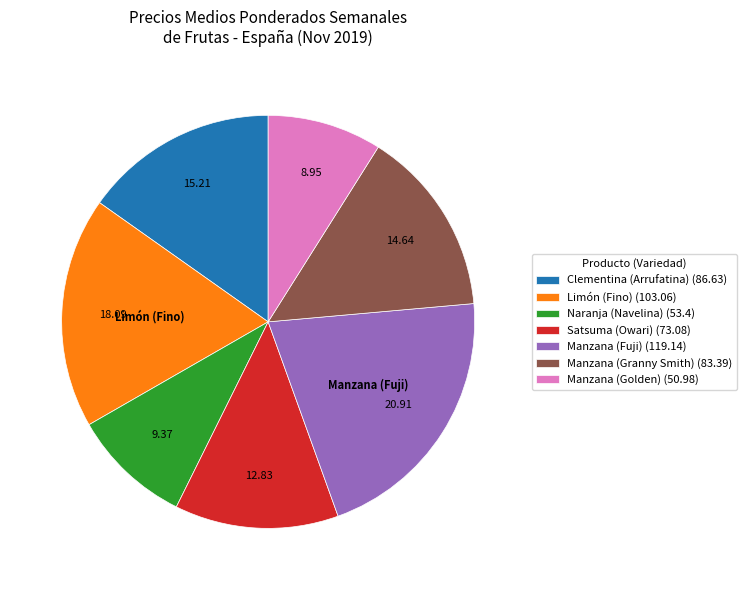

Which slice is the largest?

Manzana (Fuji) (119.14)